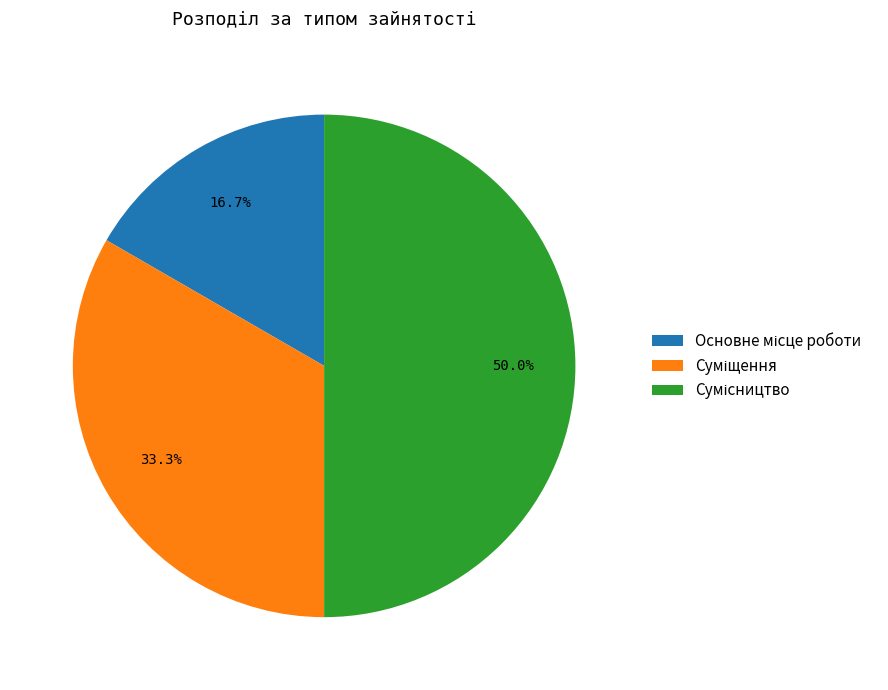

What percentage is the Суміщення slice, to the nearest percent?

33%